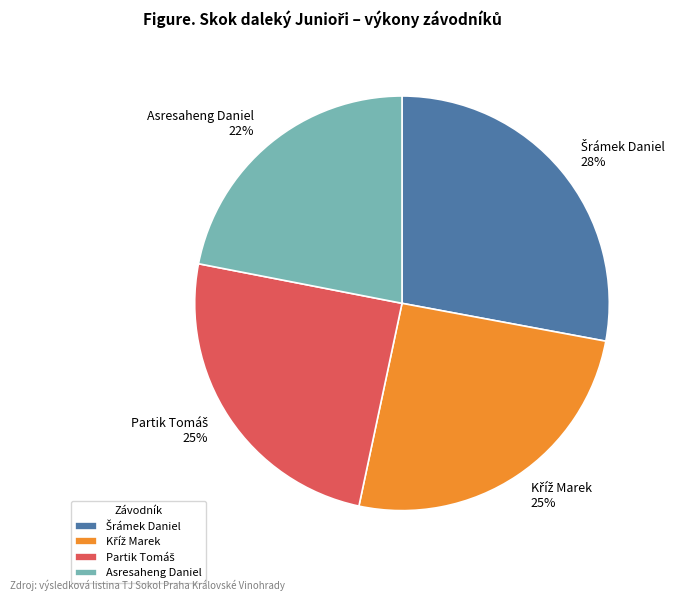

To the nearest percent, what is the difference between the largest and smallest slice percentages?

6%